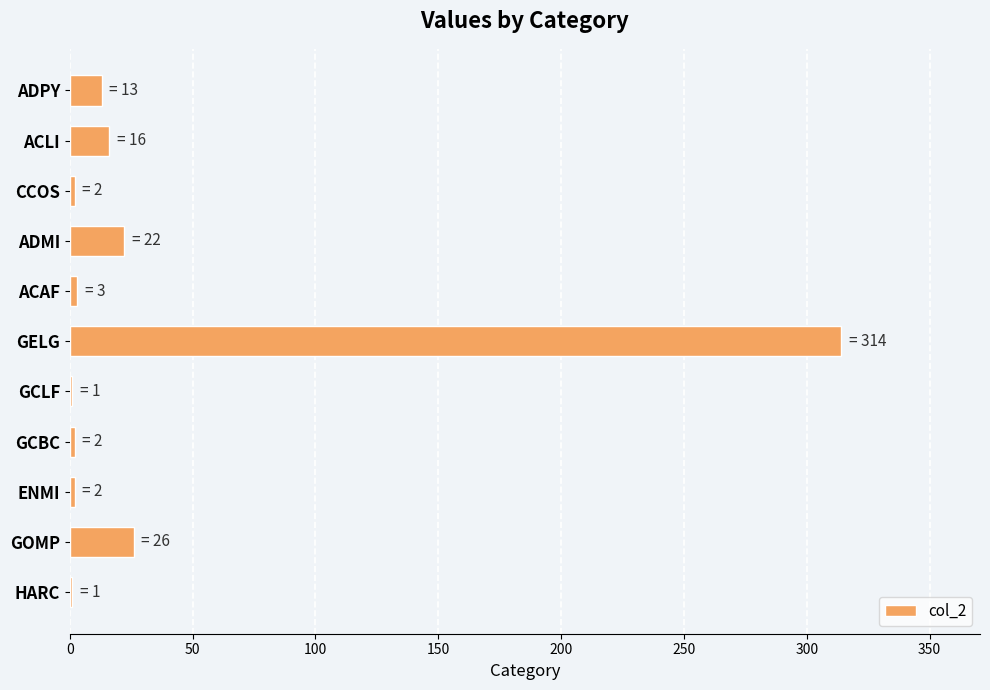

Which has a higher value, GCLF or GELG?

GELG